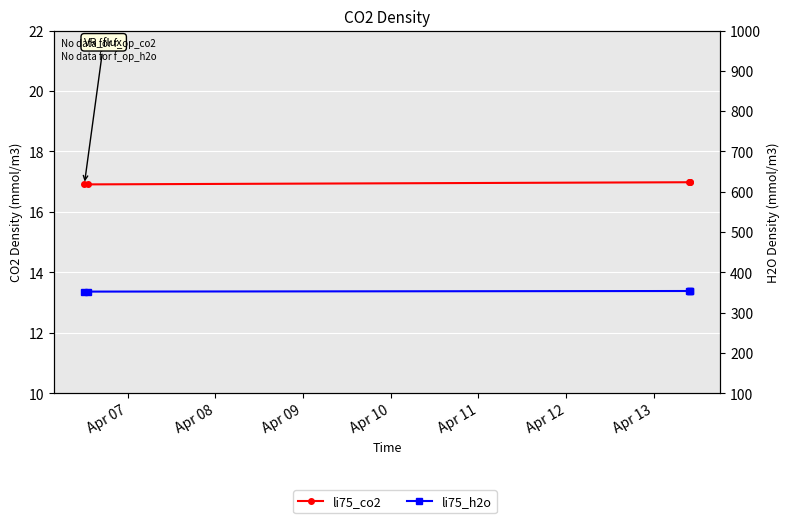

What are all the series names shown in the legend?

li75_co2, li75_h2o